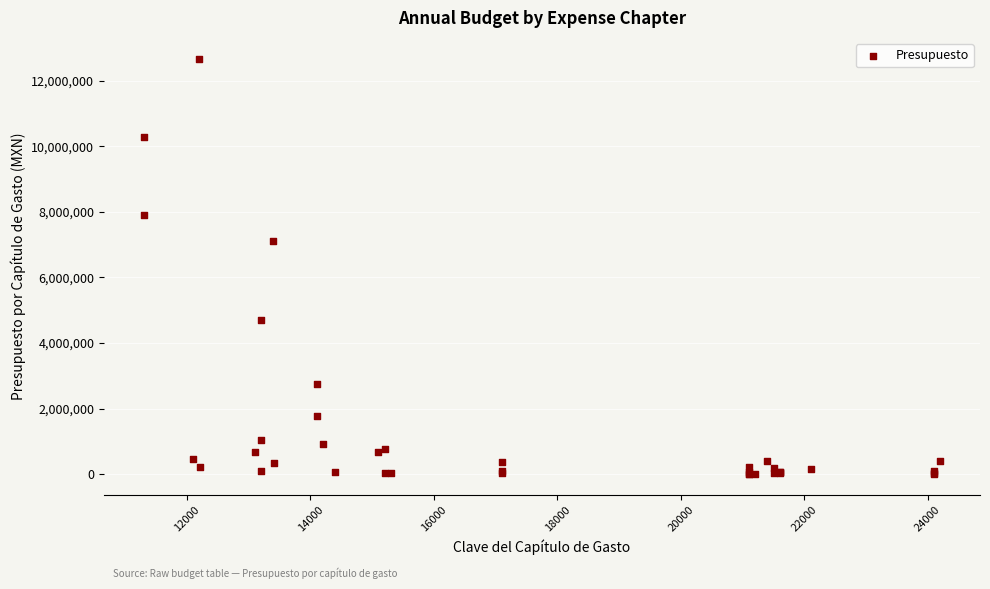

What Y value in the scatter plot is closest to 6342250?

7101000